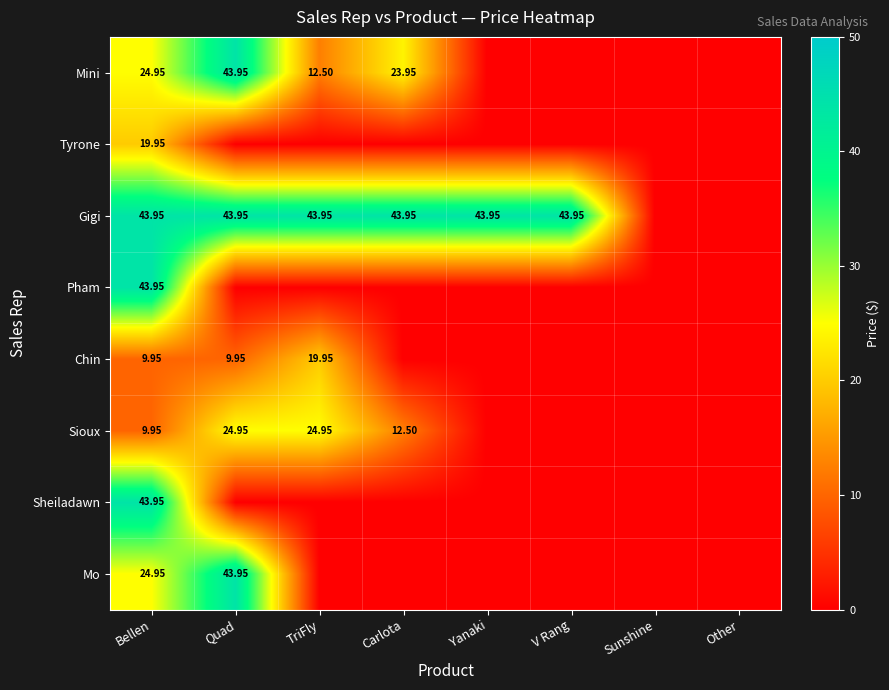

At which category is the sum across all series the highest?

Bellen